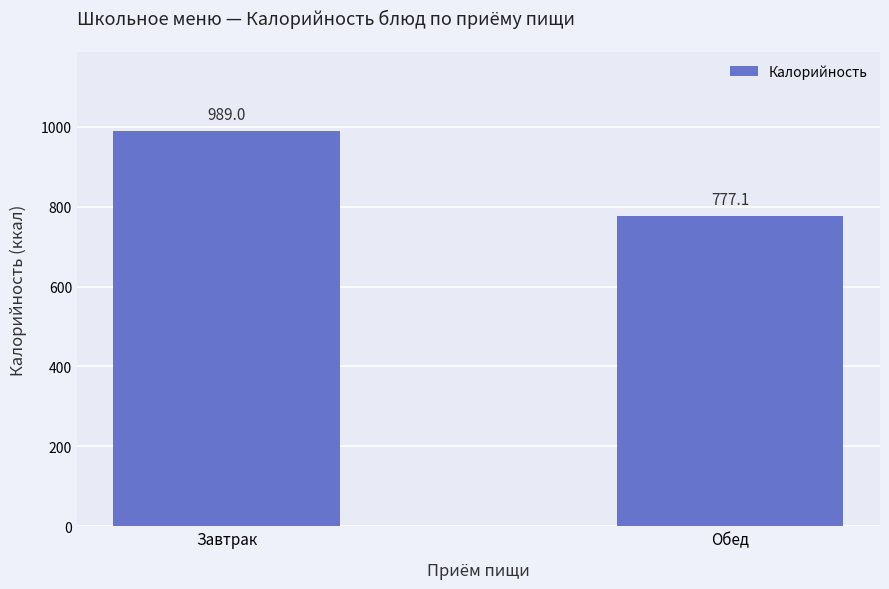

Which has a higher value, Обед or Завтрак?

Завтрак